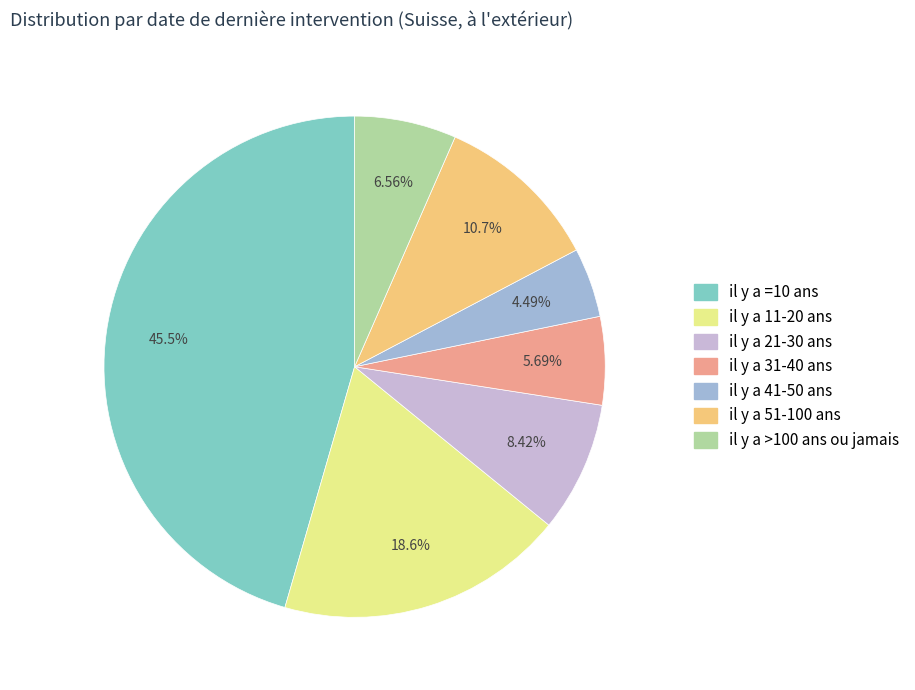

To the nearest percent, what portion does il y a =10 ans represent?

46%